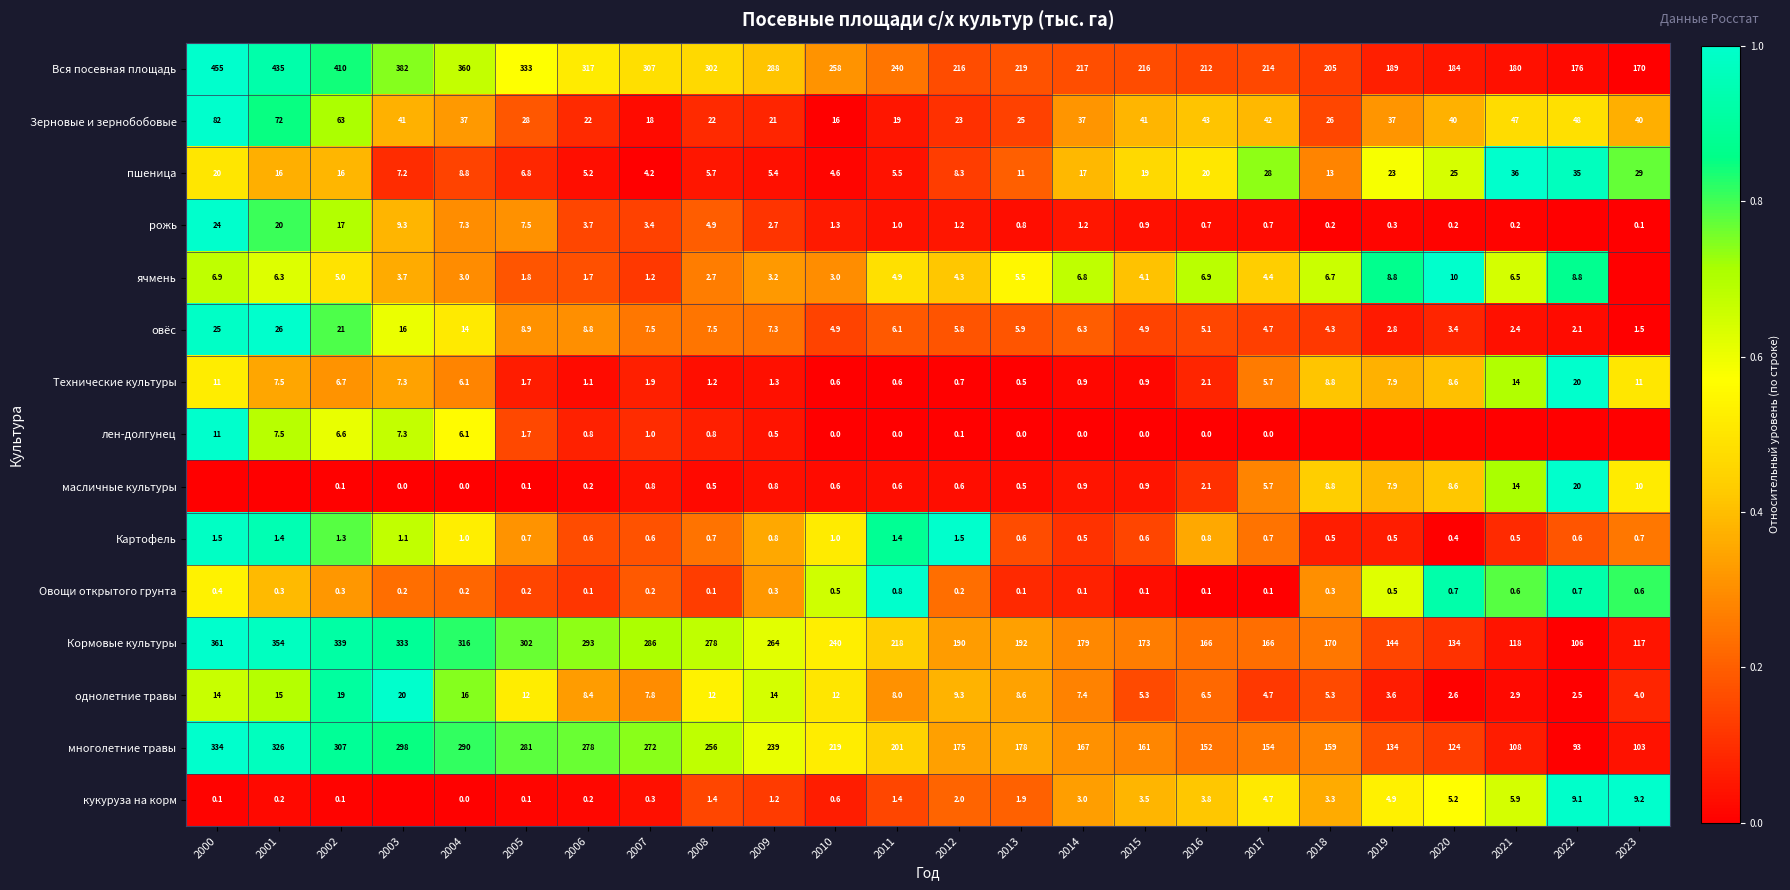

How many data points in Зерновые и зернобобовые are less than 37?

10